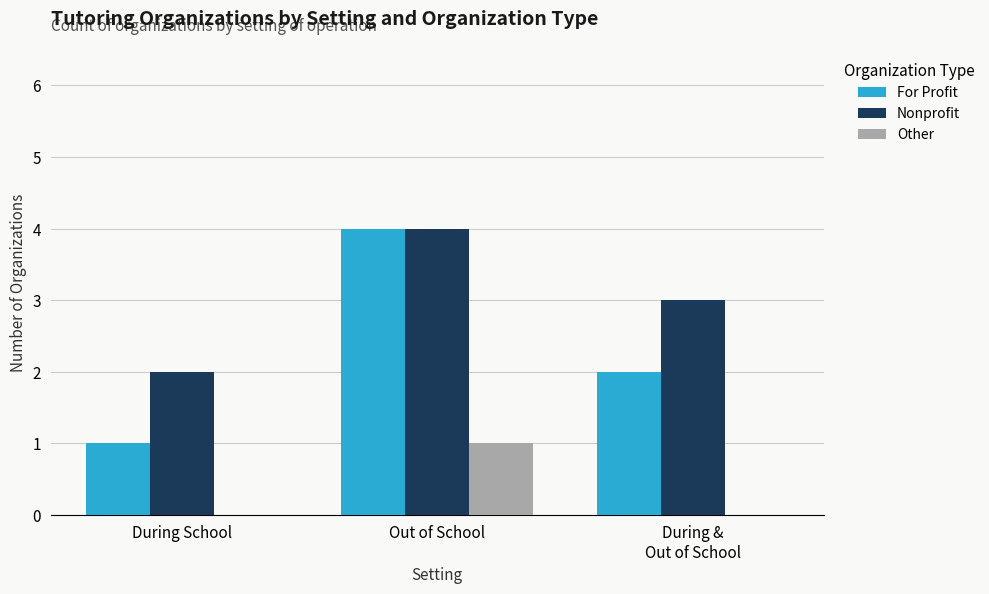

Where is Nonprofit nearest to the value 3?

During &
Out of School